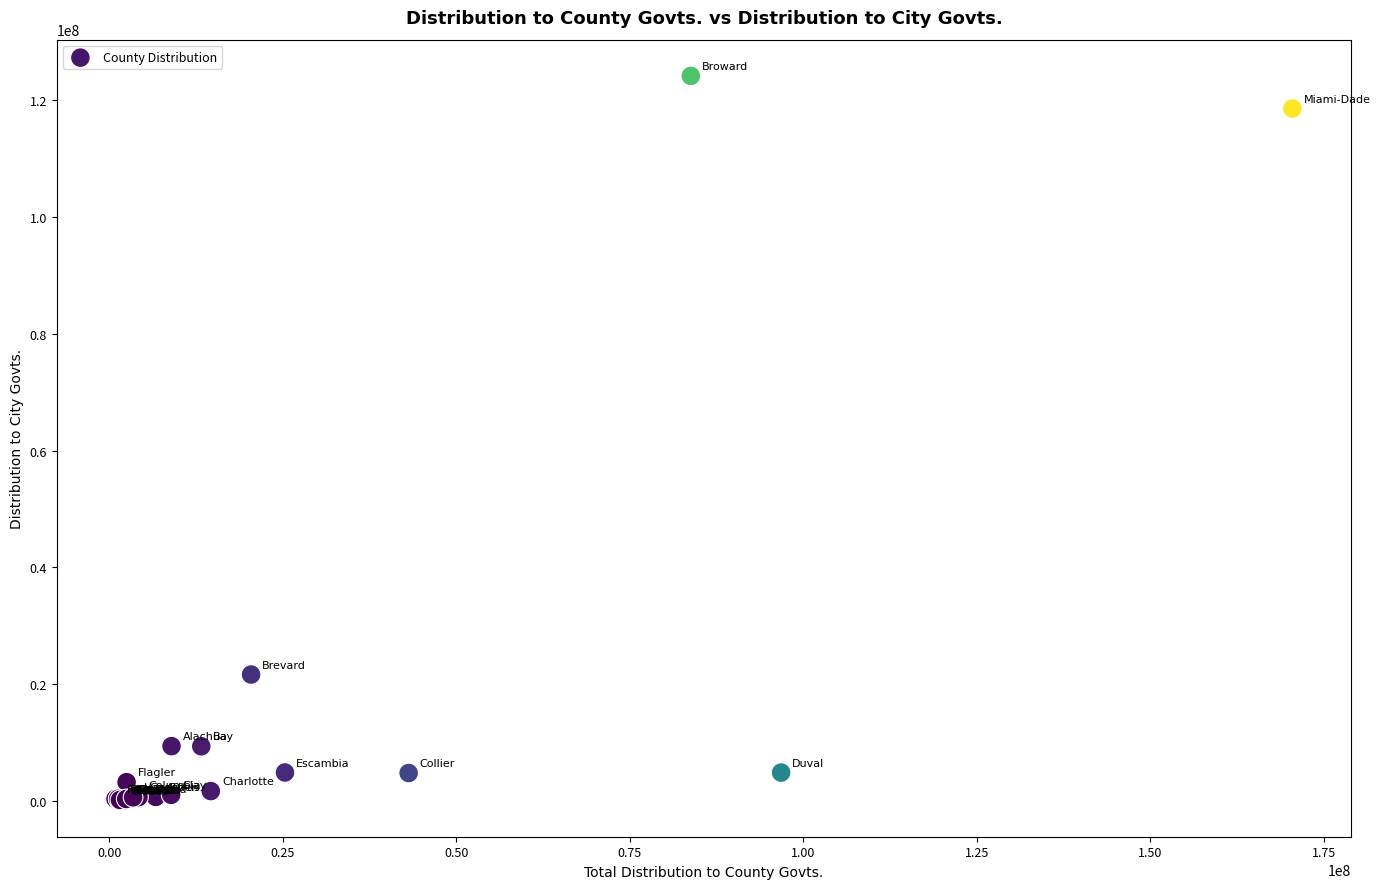

What Y value in the scatter plot is closest to 62119266?

21622132.2